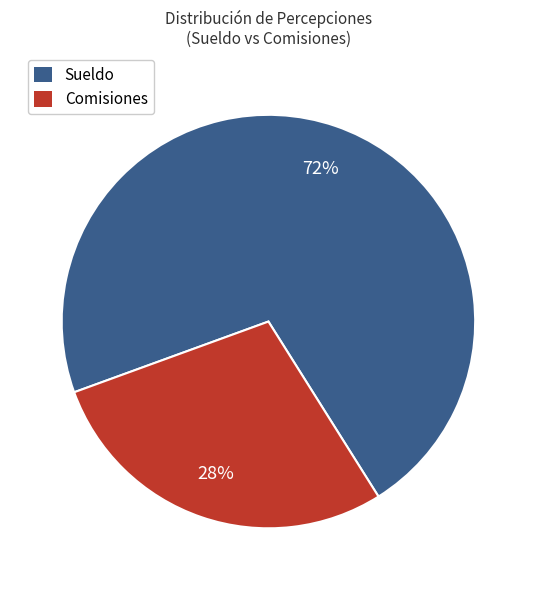

Is the sum of Comisiones and Sueldo greater than half?

Yes